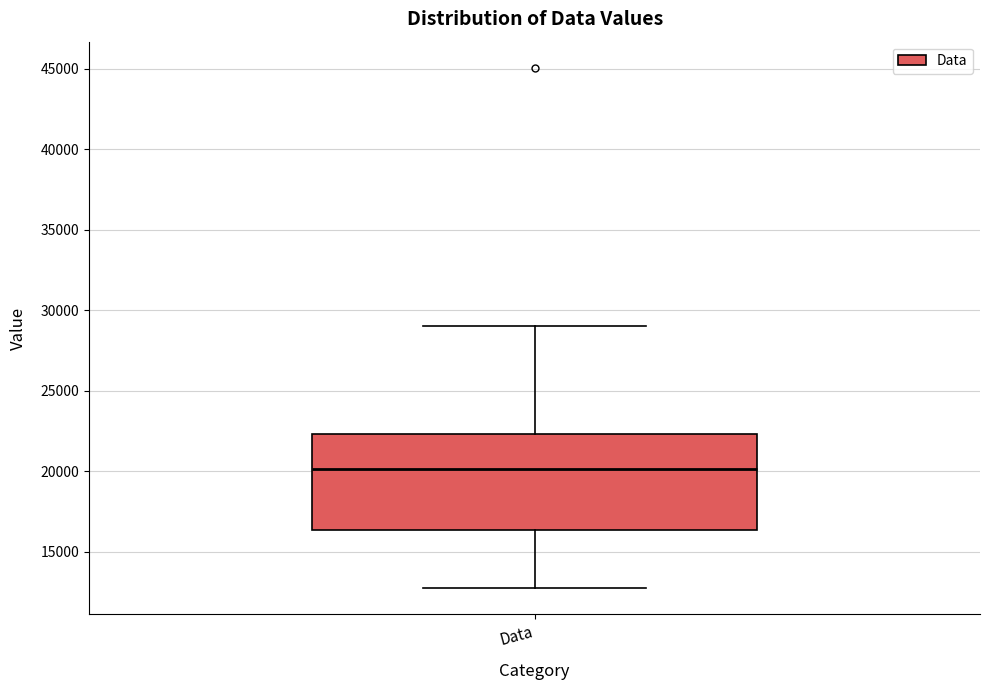

Read this box plot against the y-axis: the position of the median line, the range covered by the box, and the ends of both whiskers. The values are not printed on the chart, so give them approximately, as read against the axis.

median 20000, box 16500 to 22500, whiskers 12500 to 29000